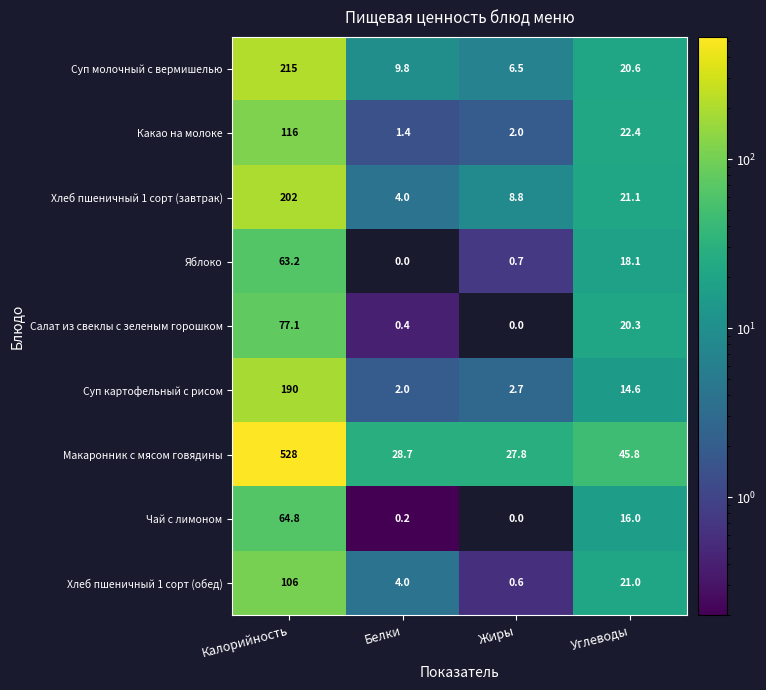

Rank the series by their maximum value, from highest to lowest.

Макаронник с мясом говядины, Суп молочный с вермишелью, Хлеб пшеничный 1 сорт (завтрак), Суп картофельный с рисом, Какао на молоке, Хлеб пшеничный 1 сорт (обед), Салат из свеклы с зеленым горошком, Чай с лимоном, Яблоко